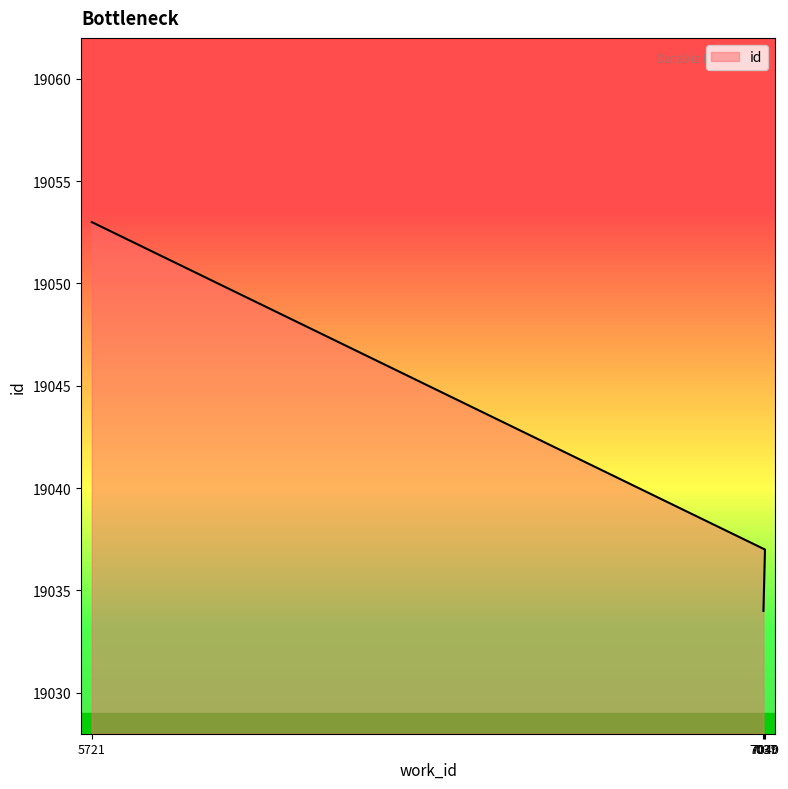

Which has a higher value, 7039 or 7037?

7039